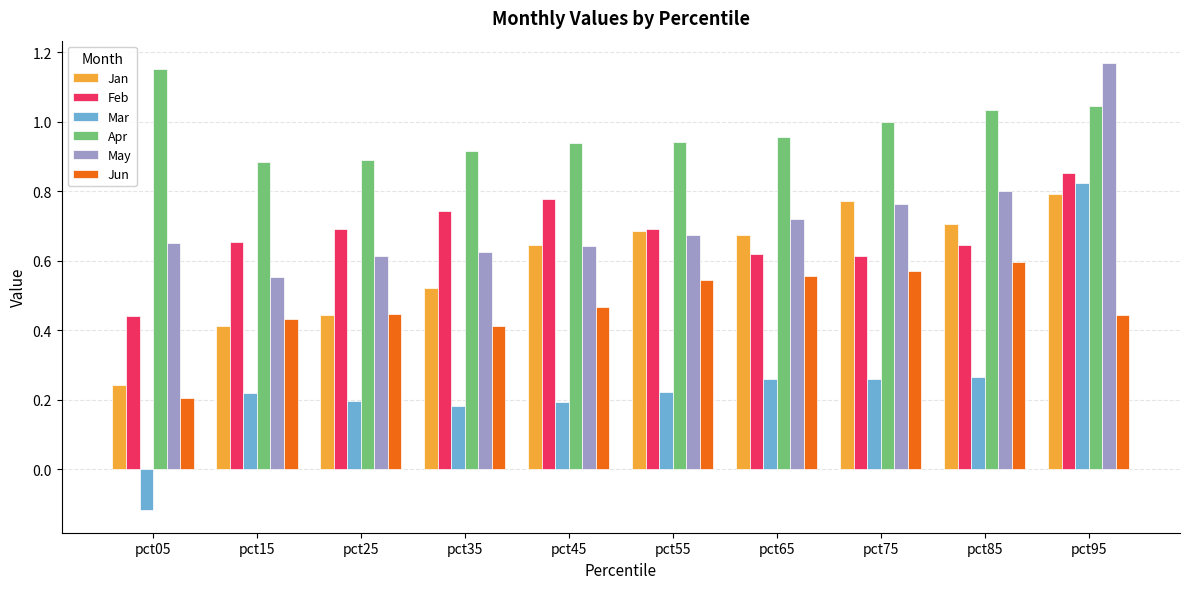

Are the bars horizontal?

No